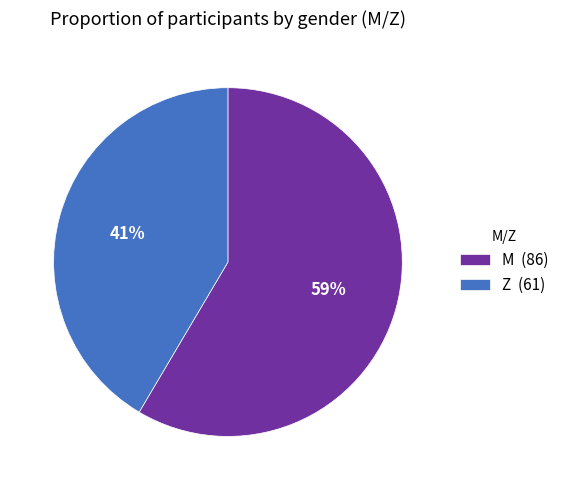

True or false: M accounts for 46% of the total.

False